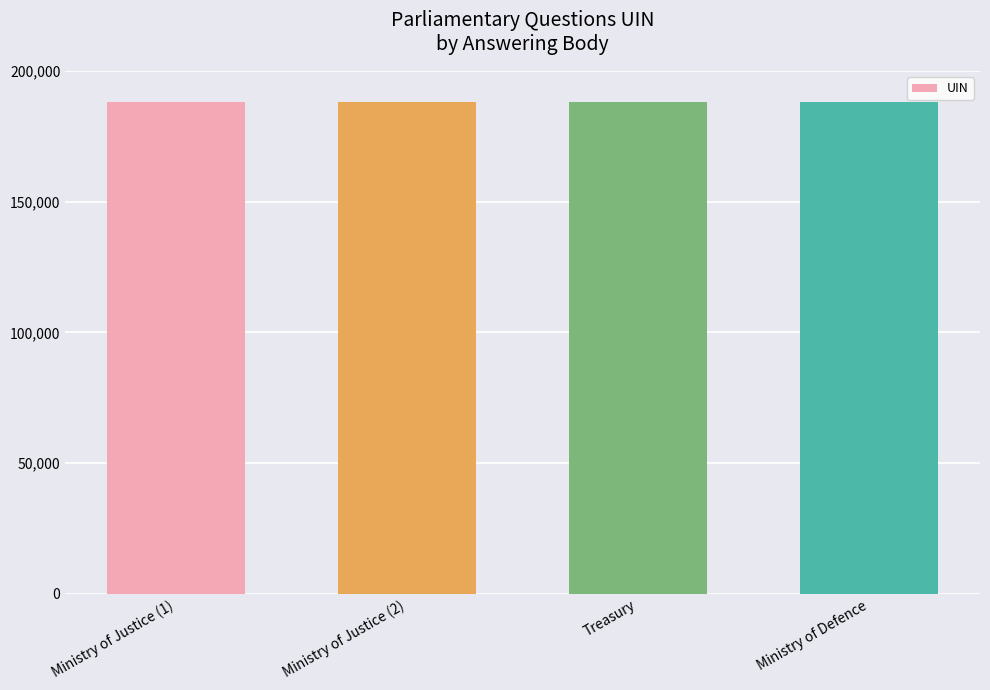

Are the bars horizontal?

No